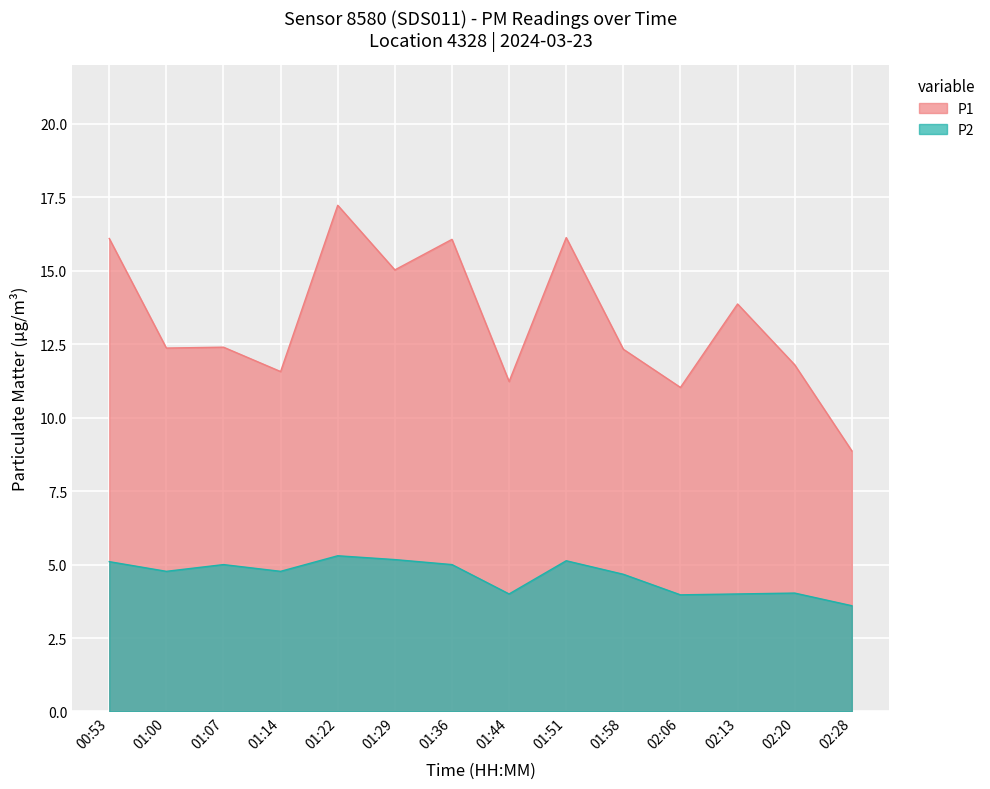

At which category is the sum across all series the highest?

01:22